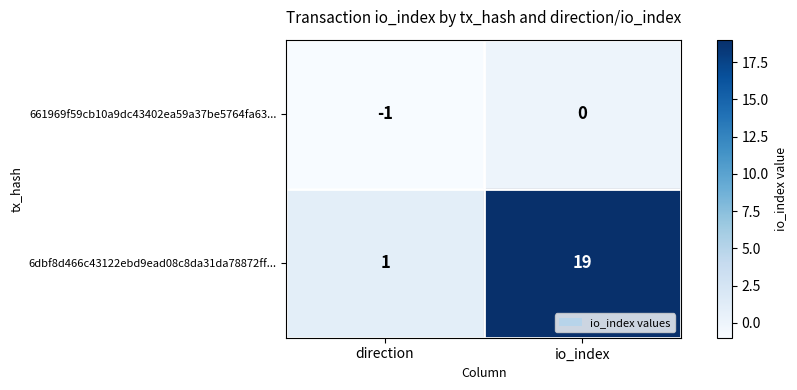

List the series in order of their peak value, lowest first.

661969f59cb10a9dc43402ea59a37be5764fa63..., 6dbf8d466c43122ebd9ead08c8da31da78872ff...